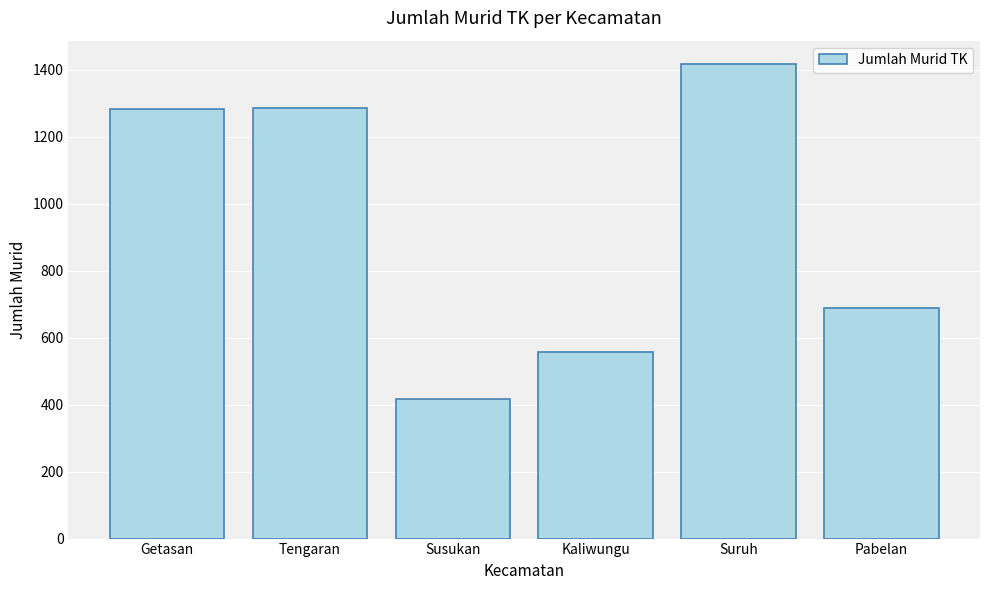

What is the value of the 6th bar from the left?

689